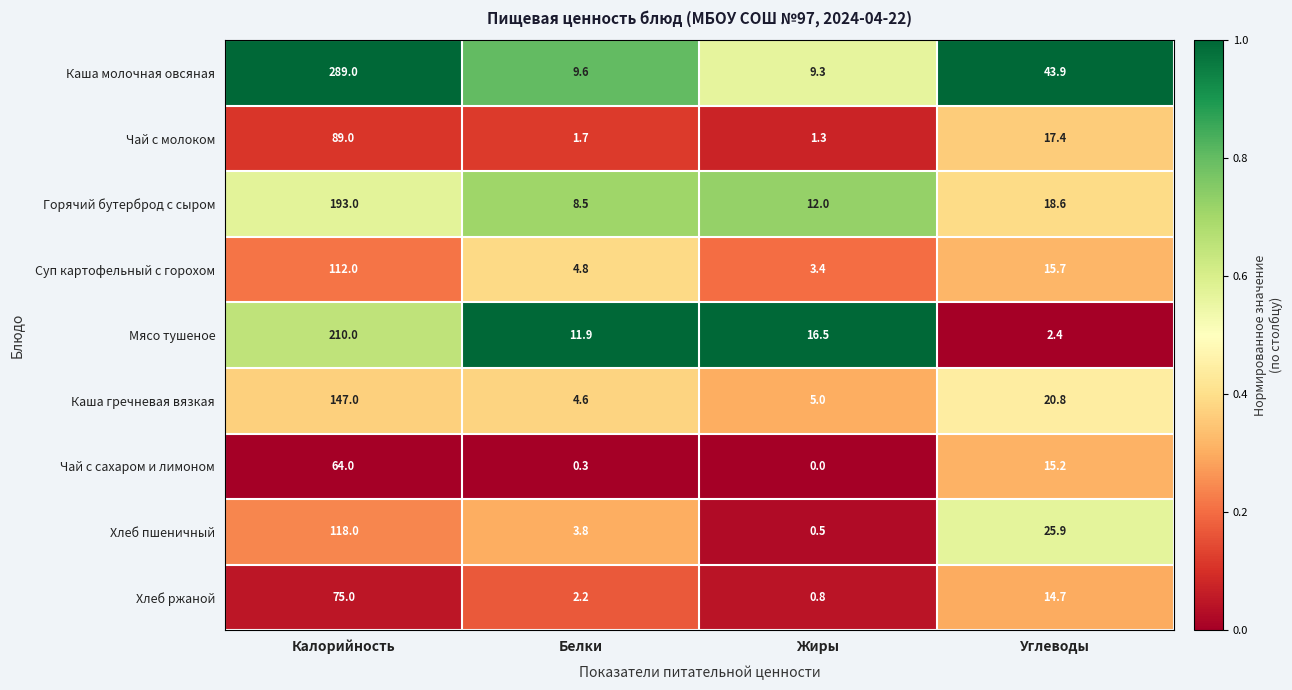

The value of Каша молочная овсяная at Жиры is 9.3. True or false?

True